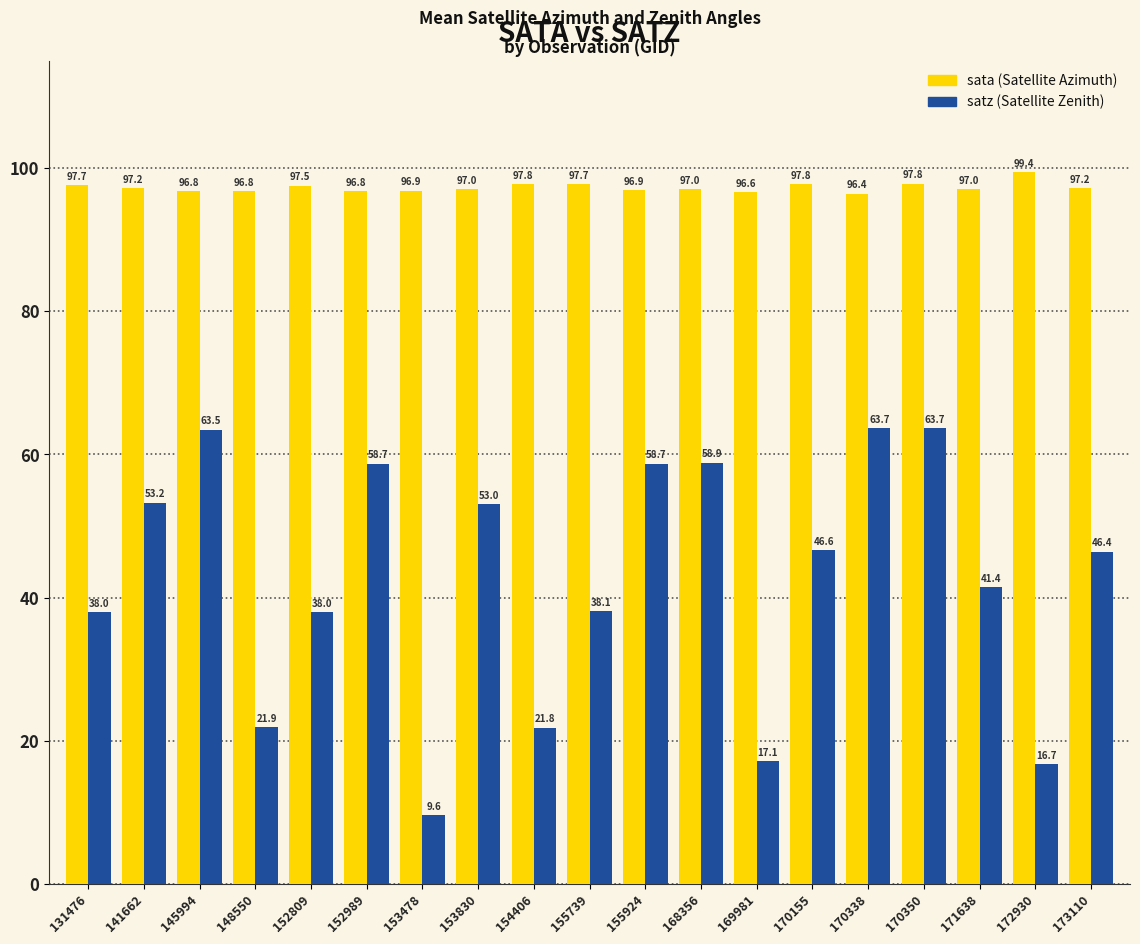

At which category is the sum across all series the highest?

170350